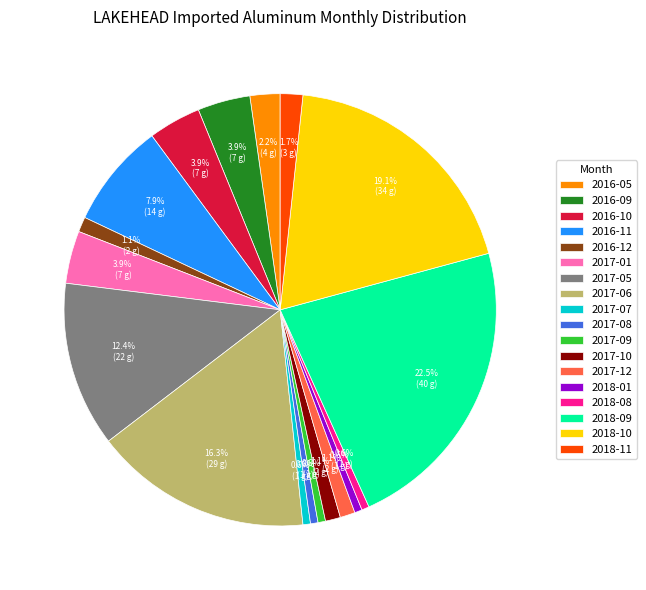

Is there any slice that represents more than half of the pie?

No